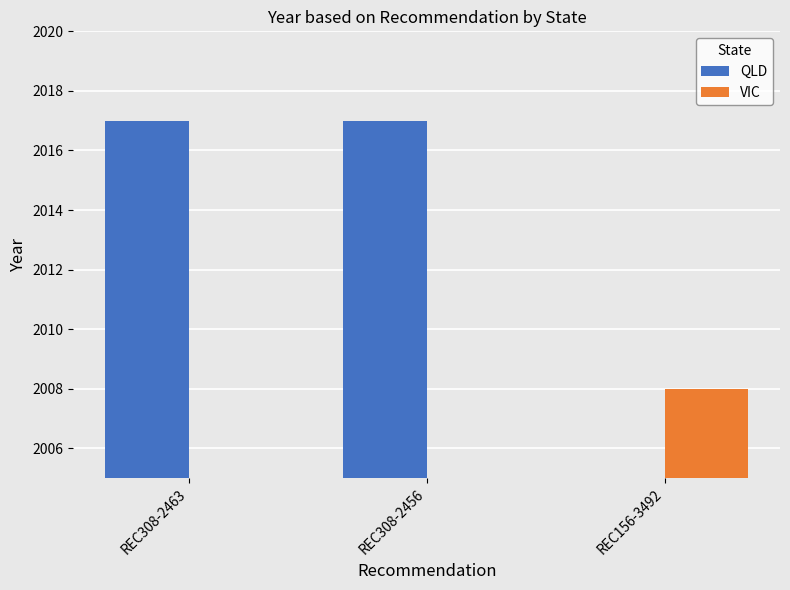

What is the average value of the QLD series?

1345